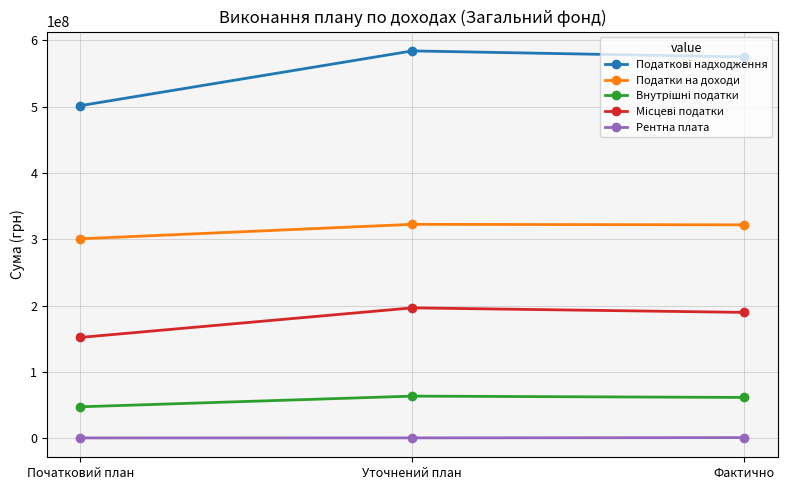

Does the chart have visible grid lines?

Yes